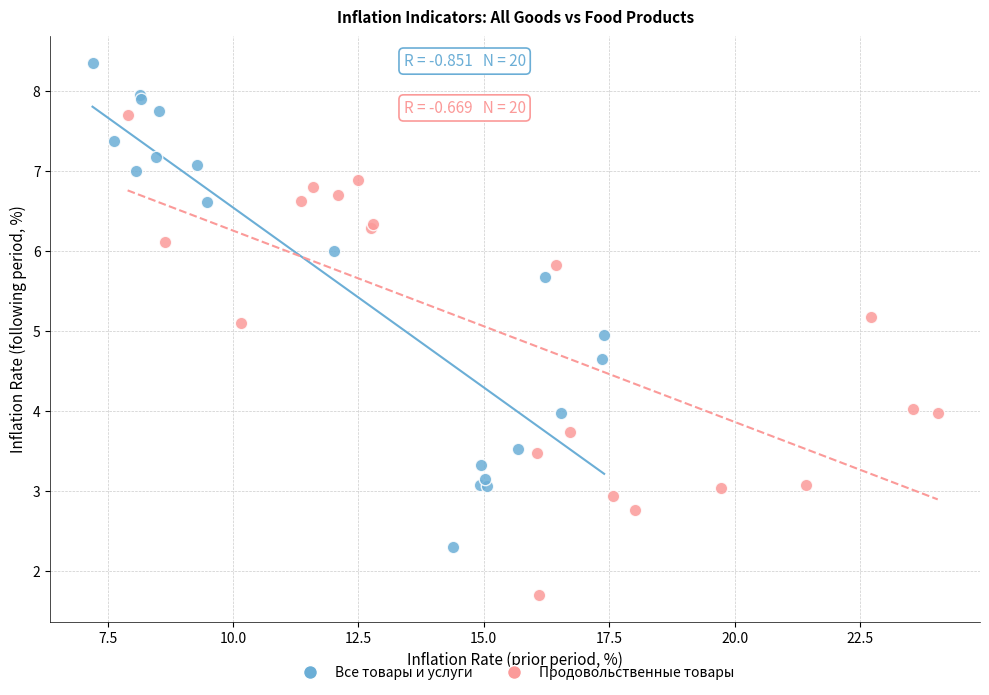

Which series has the widest spread of Y values?

Все товары и услуги